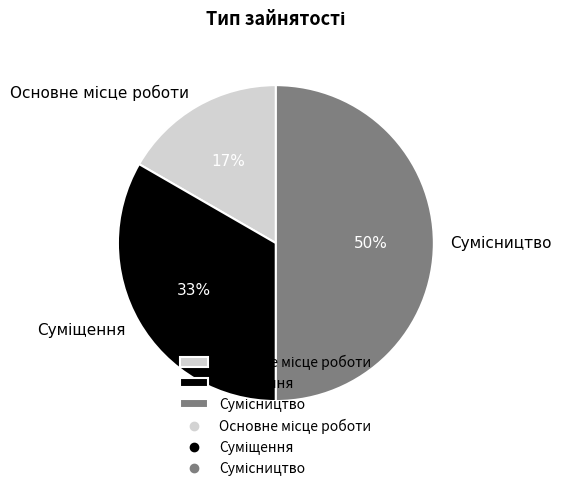

To the nearest percent, what is the difference between the largest and smallest slice percentages?

33%